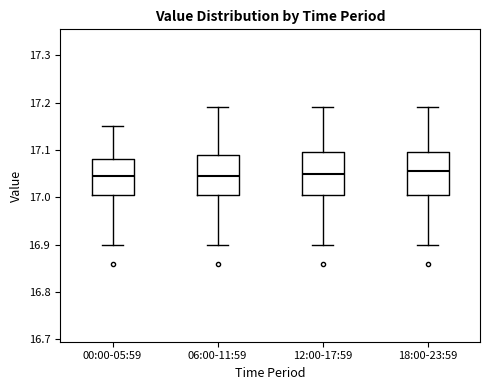

Reading left to right, read every box against the y-axis: the position of its median line, the range the box covers, and the ends of its whiskers. The values are not printed on the chart, so give them approximately, as read against the axis.

00:00-05:59: median 17.05, box 17.01 to 17.08, whiskers 16.90 to 17.15
06:00-11:59: median 17.05, box 17.01 to 17.09, whiskers 16.90 to 17.19
12:00-17:59: median 17.05, box 17.01 to 17.10, whiskers 16.90 to 17.19
18:00-23:59: median 17.06, box 17.01 to 17.10, whiskers 16.90 to 17.19